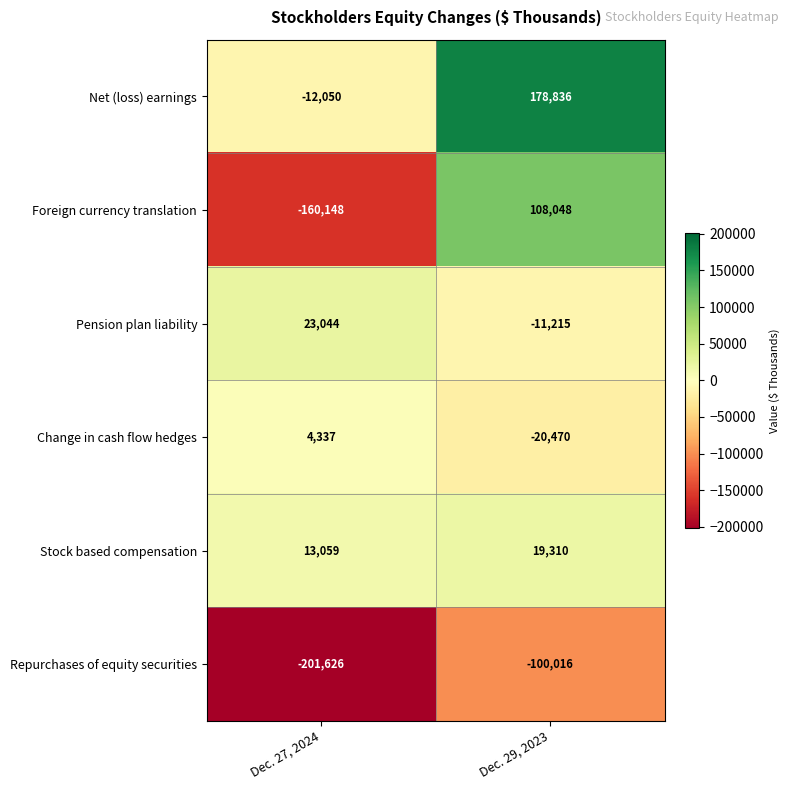

Count the number of data series in this chart.

6